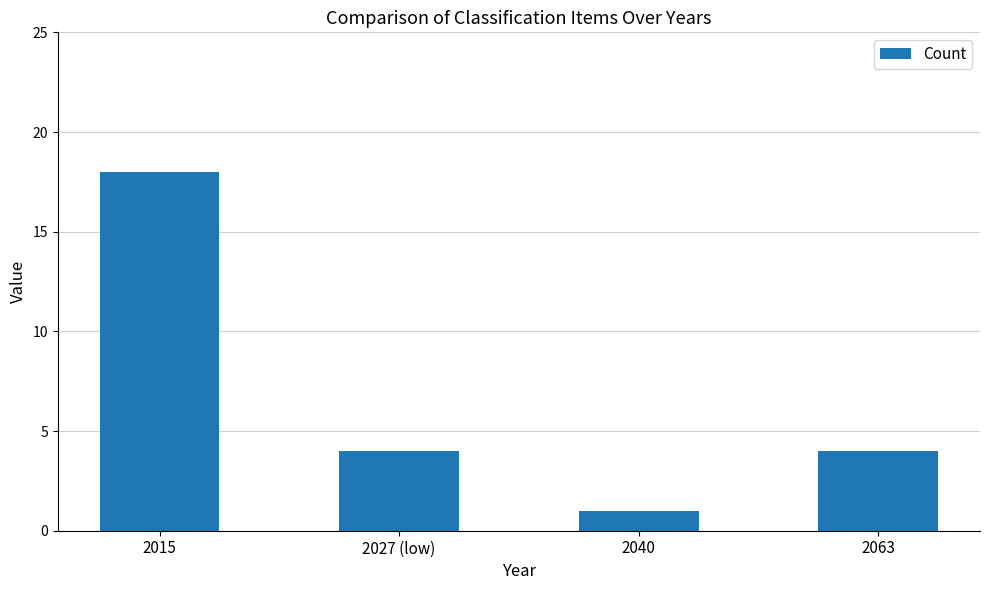

What is the change in value from 2027 (low) to 2040?

-3